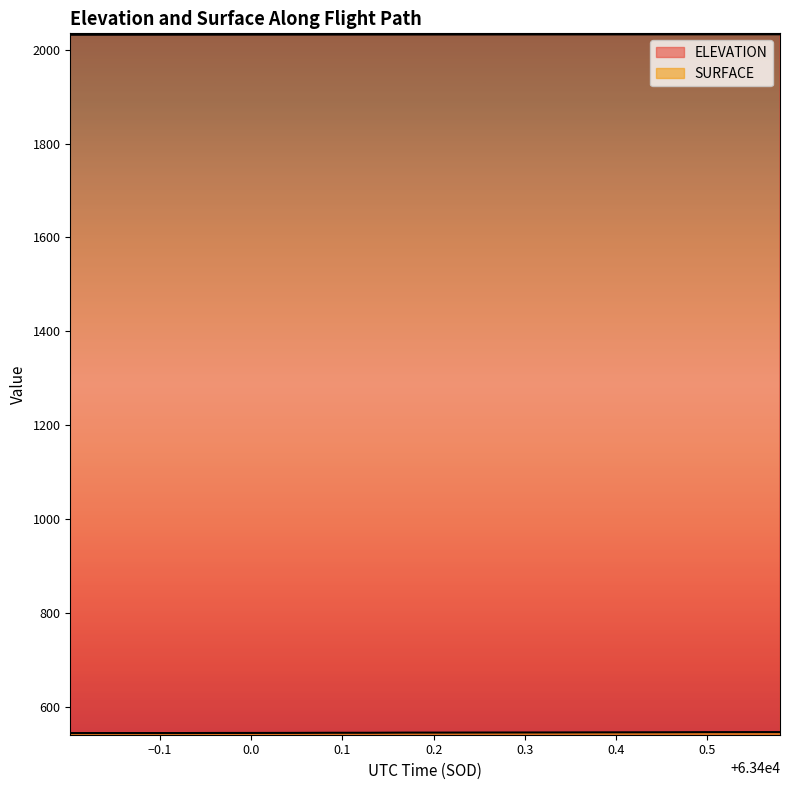

True or false: ELEVATION and SURFACE intersect in this chart.

False